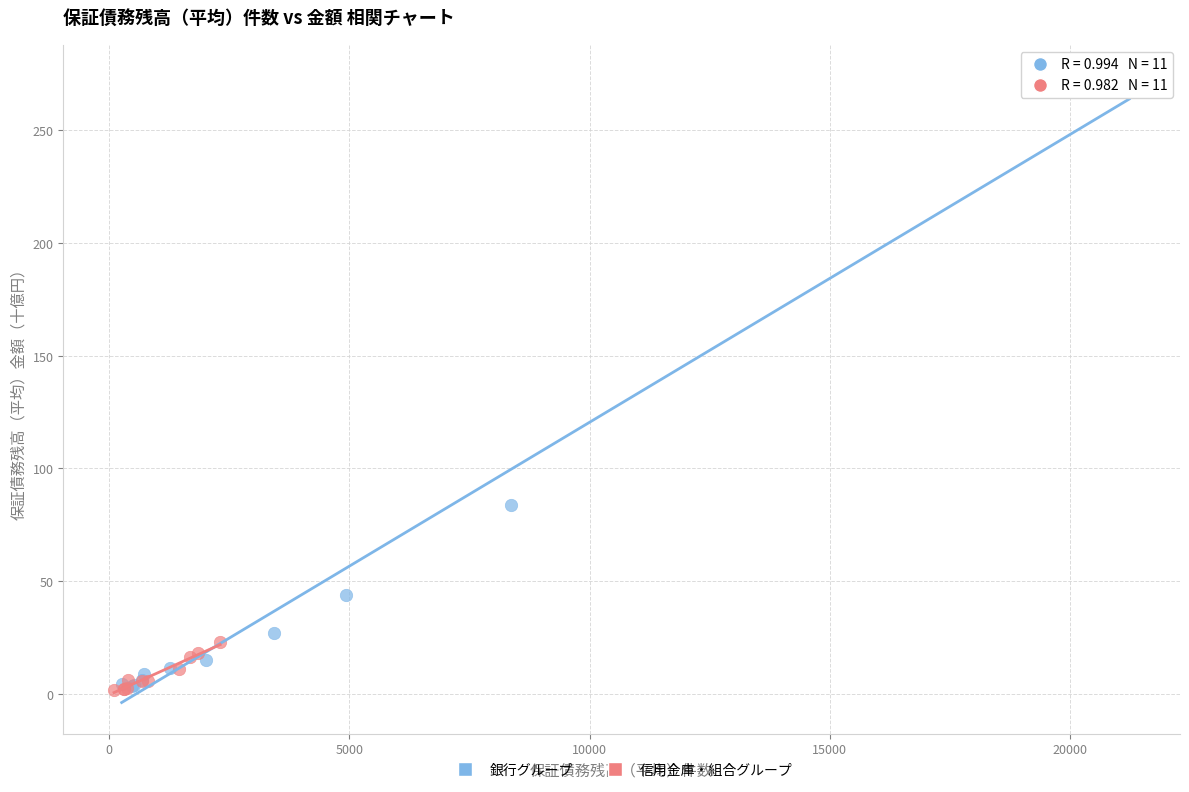

Which series contains the highest Y value?

銀行グループ